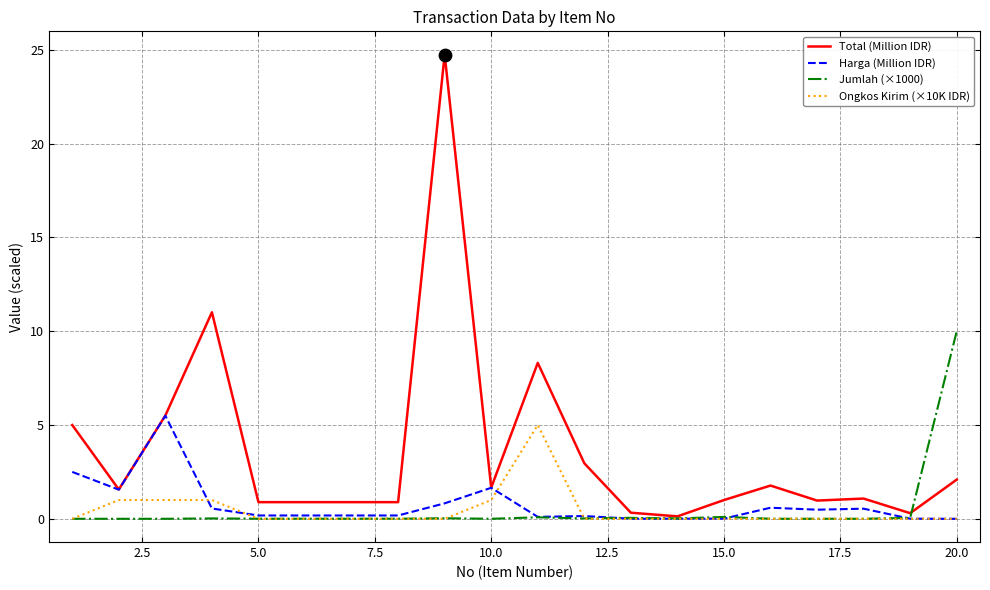

Which series has the largest total across all categories?

Total (Million IDR)